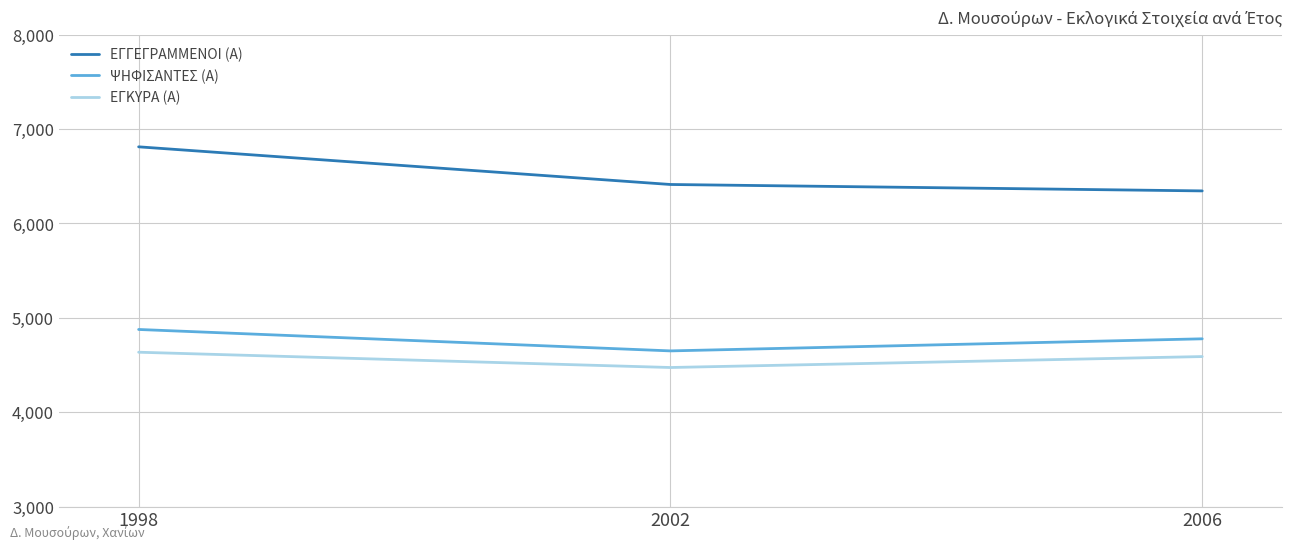

What is the smallest value displayed?

4474